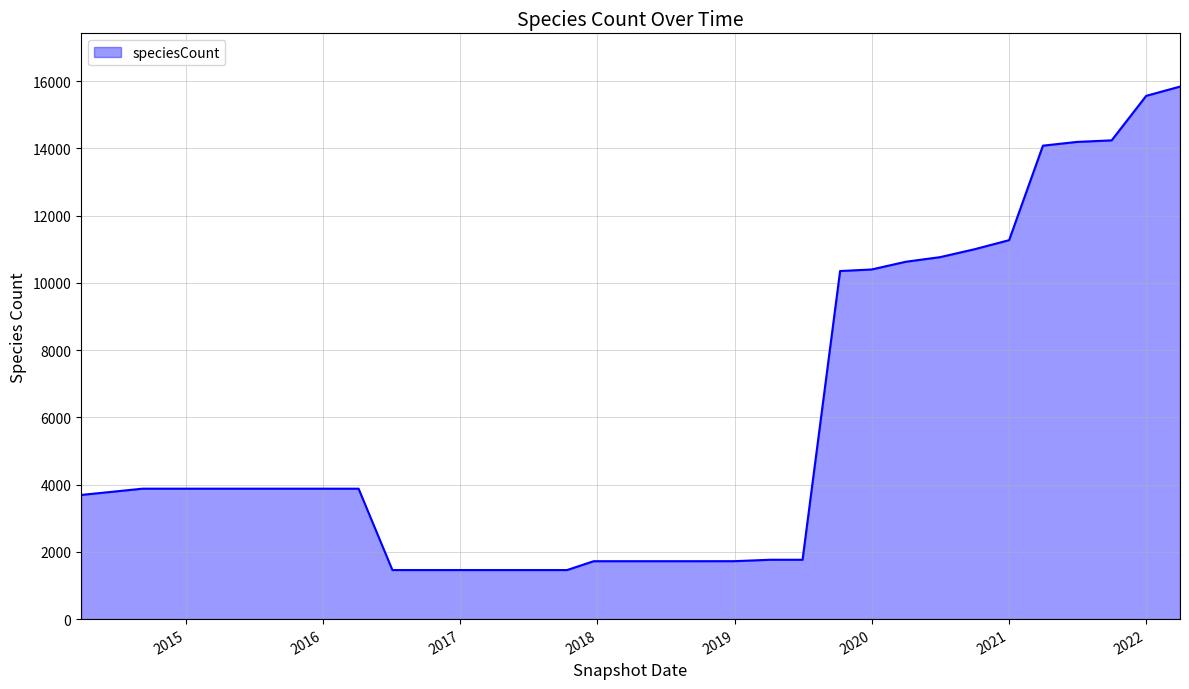

What is the difference between the maximum and minimum values?

14378